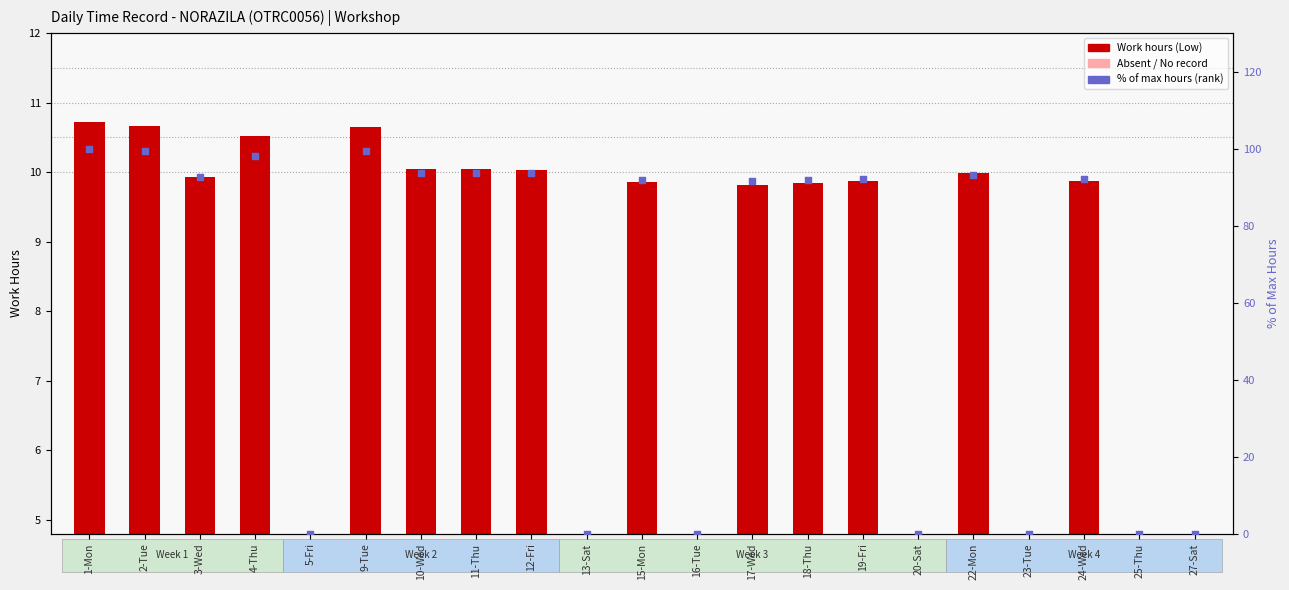

At which category is the sum across all series the highest?

1-Mon